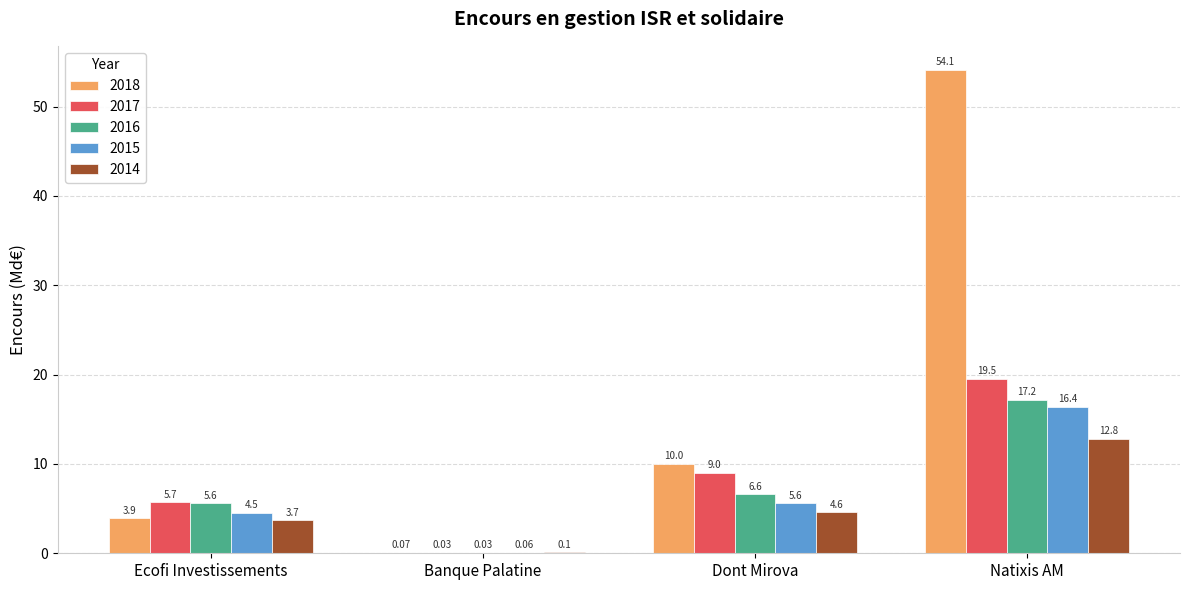

Is it true that 2018 equals 1.0 at Ecofi Investissements?

False